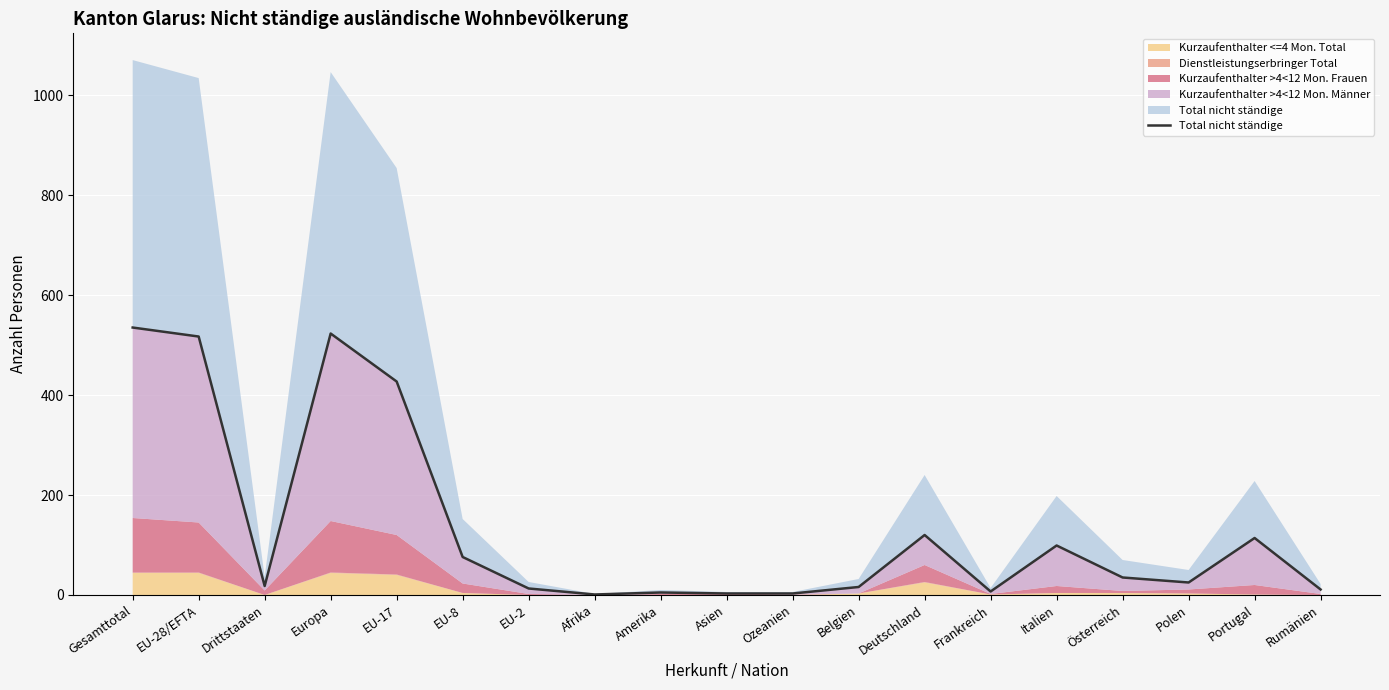

Reading left to right, what are all the values shown in this chart?

535	517	18	523	427	76	13	1	5	3	3	16	120	7	99	35	25	114	11